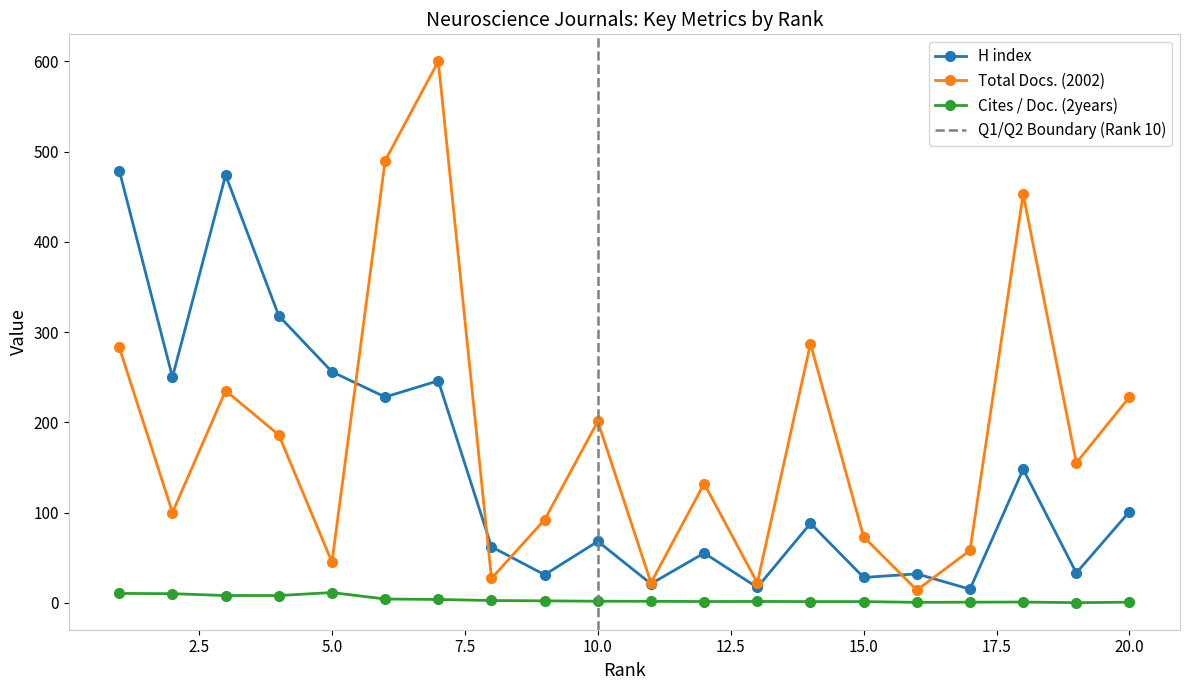

Where does the H index series first go above 88?

1